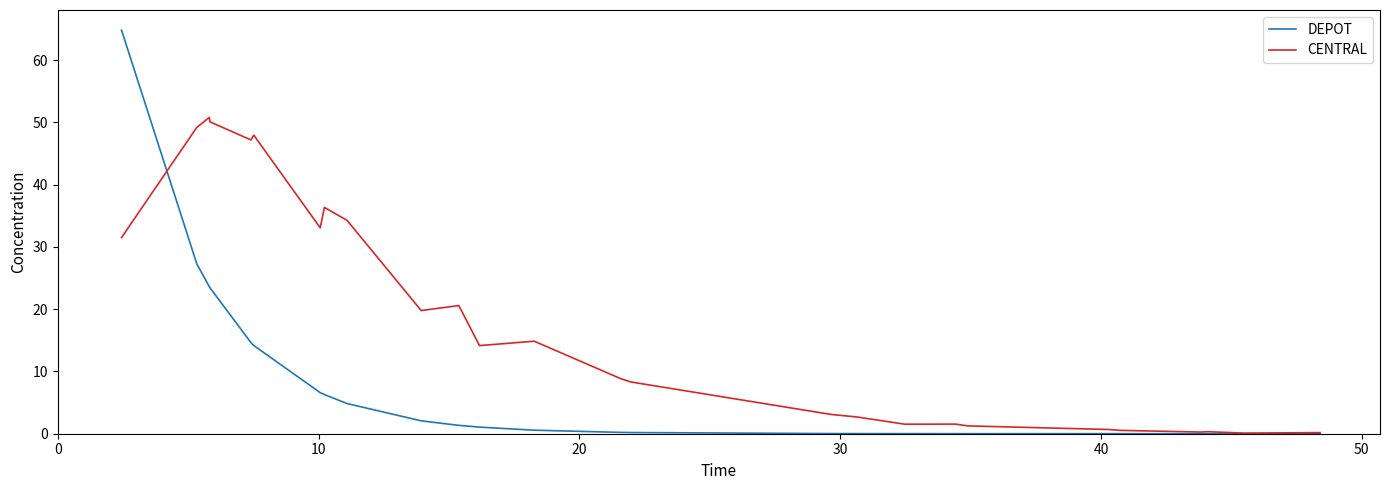

Rank the series by their average value, from highest to lowest.

CENTRAL, DEPOT